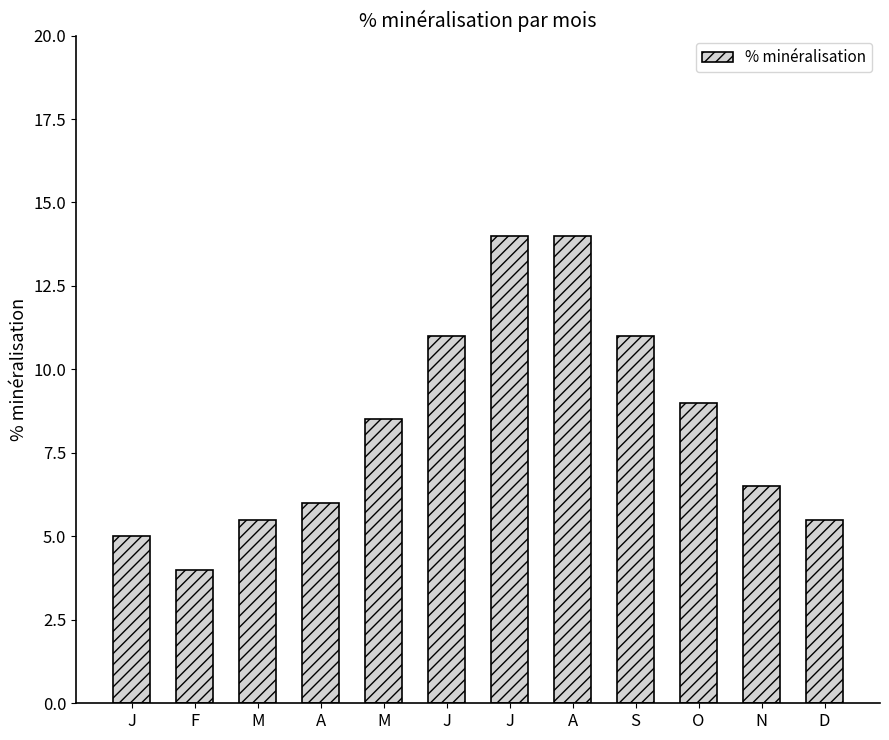

How many values are below 8?

6